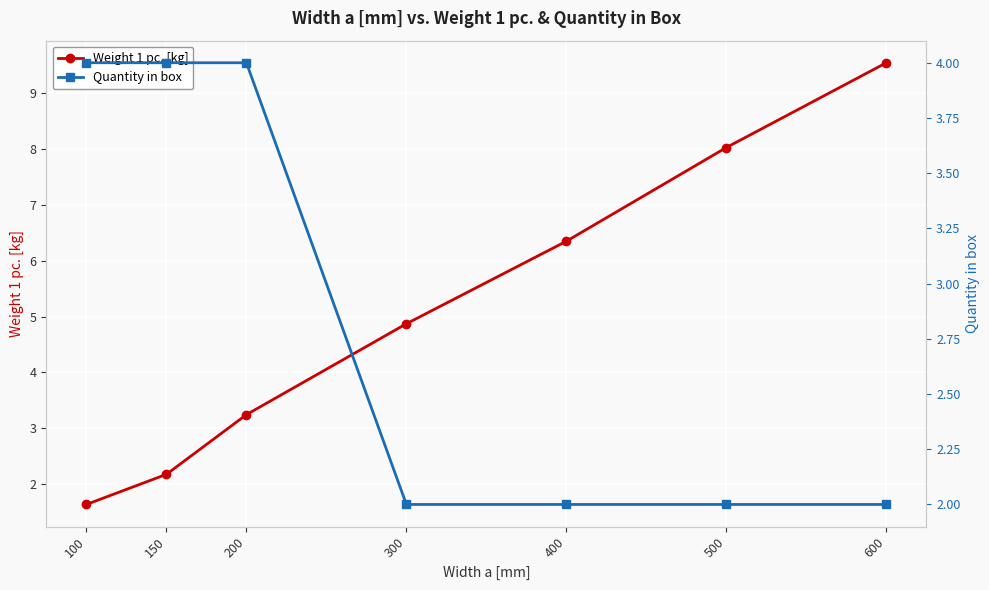

How many intersections are there between Quantity in box and Weight 1 pc. [kg]?

1